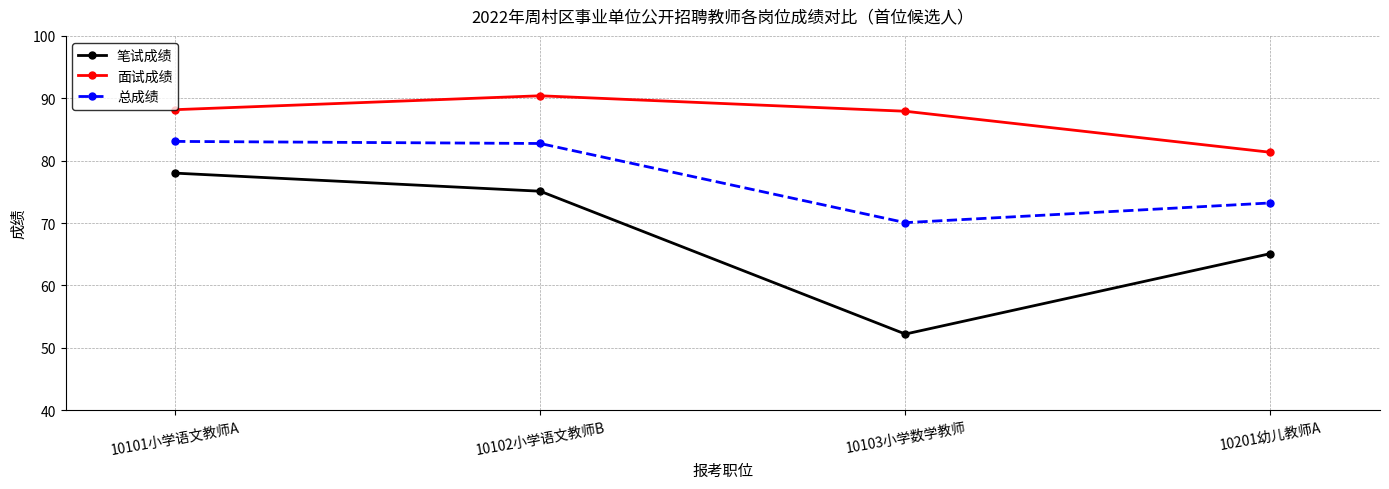

Rank the series by their maximum value, from lowest to highest.

笔试成绩, 总成绩, 面试成绩